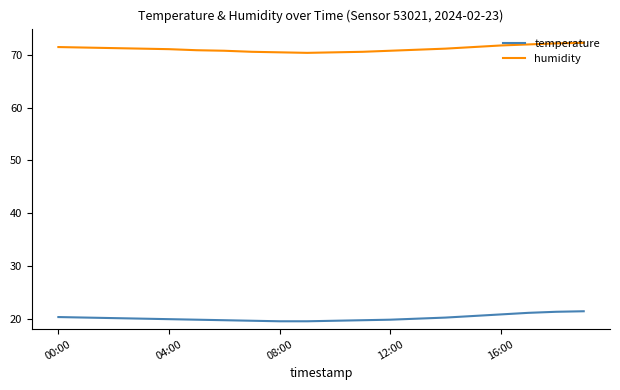

Which series has the largest total across all categories?

humidity